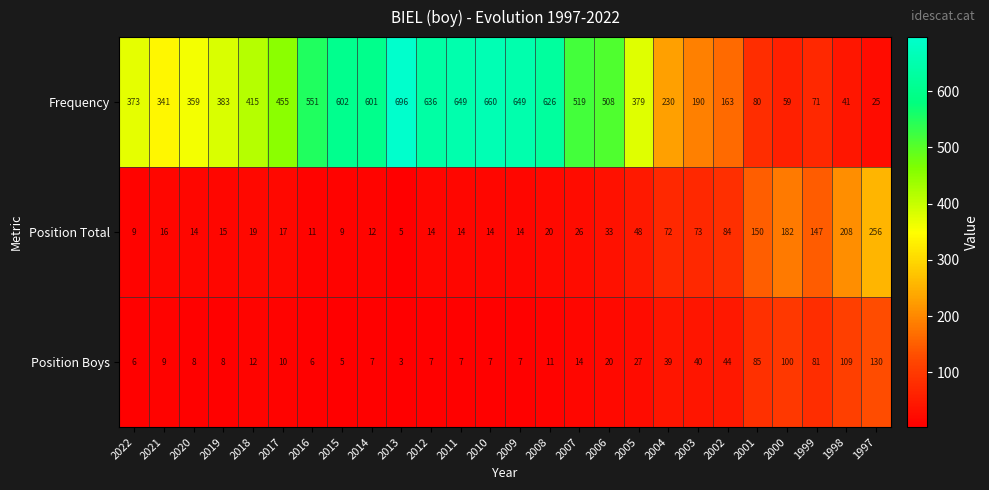

Which label corresponds to the smallest value in the chart?

2013